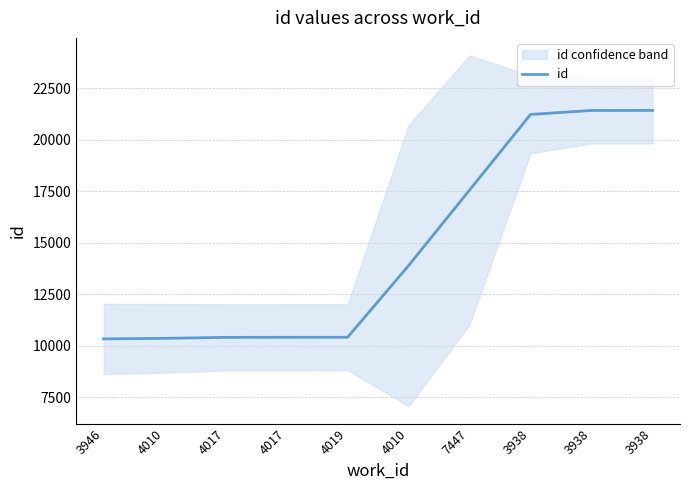

How many lines are shown in the chart?

1